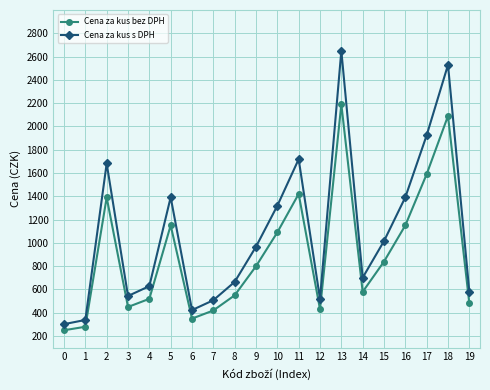

Where is the first local maximum for Cena za kus bez DPH?

2